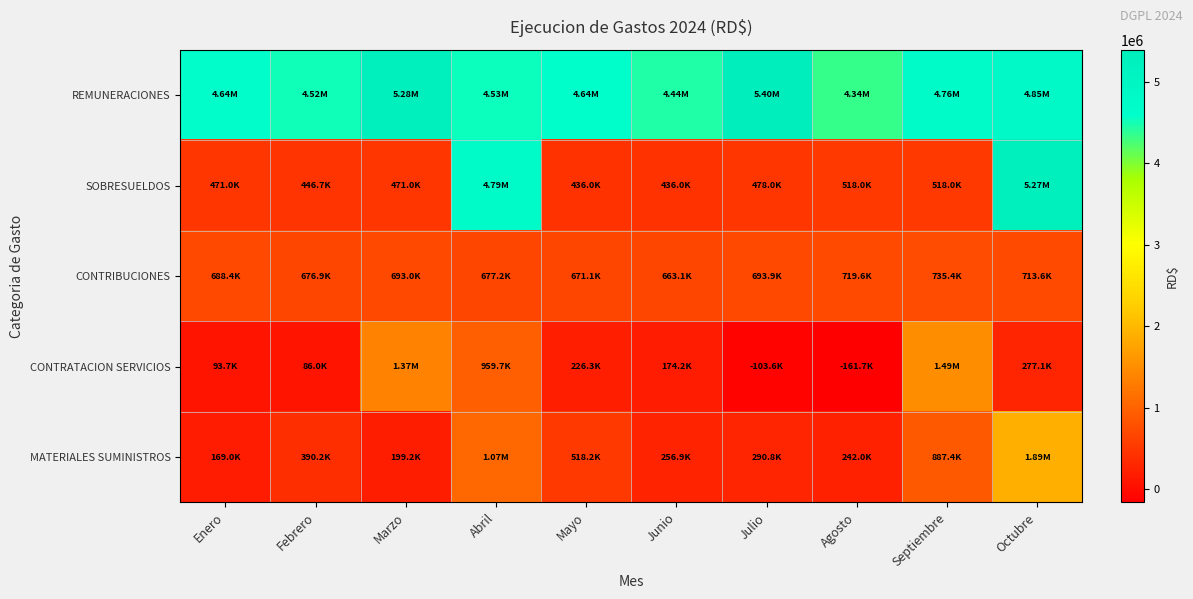

Between Abril and Junio, which series saw the biggest shift?

SOBRESUELDOS